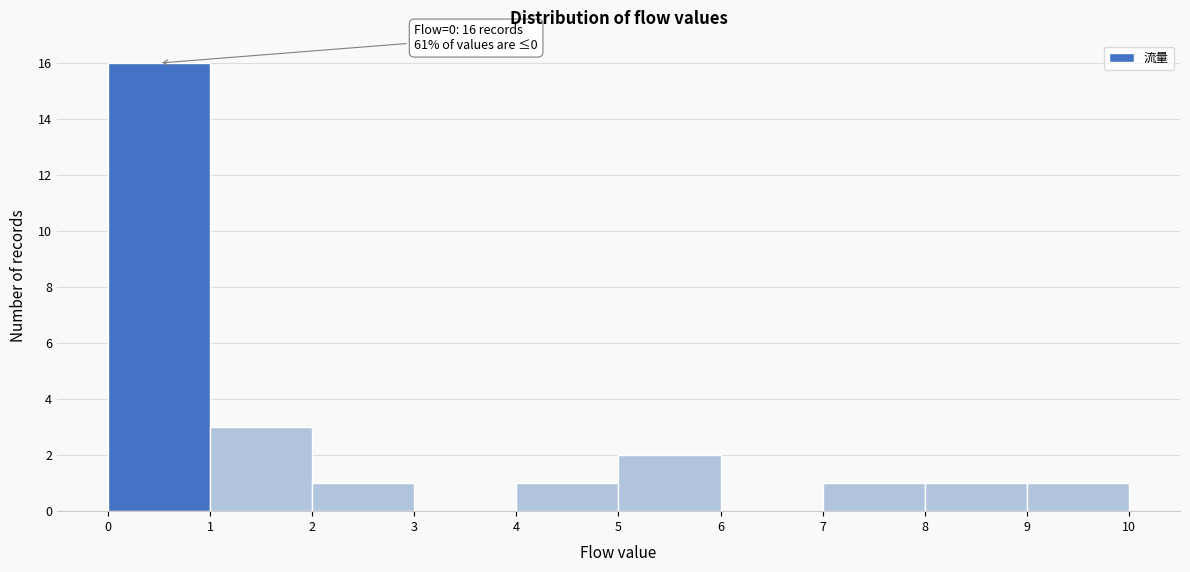

Which range on the x-axis has the tallest bar?

0 to 1